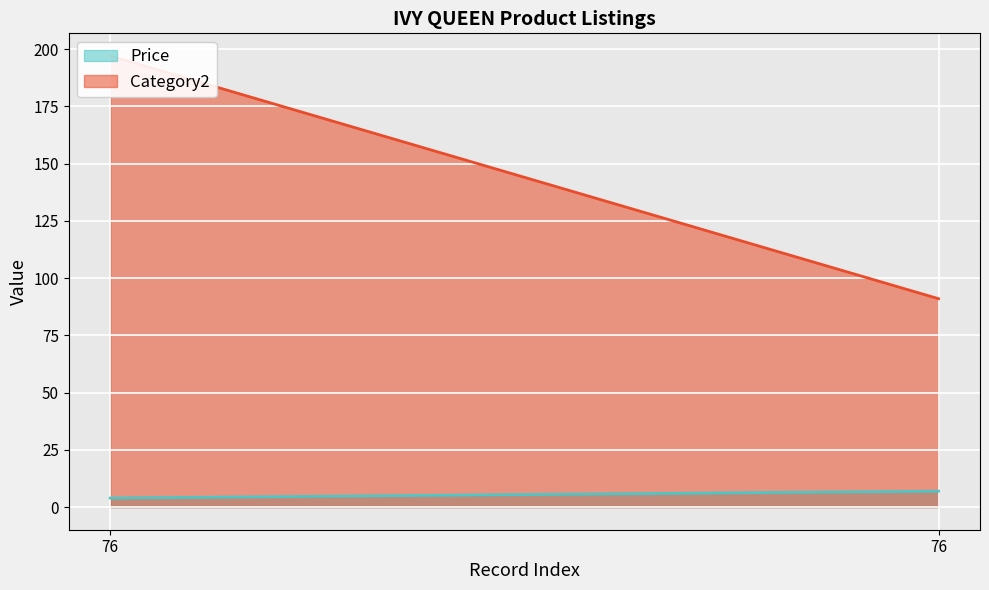

At which label does Price first exceed 6?

76